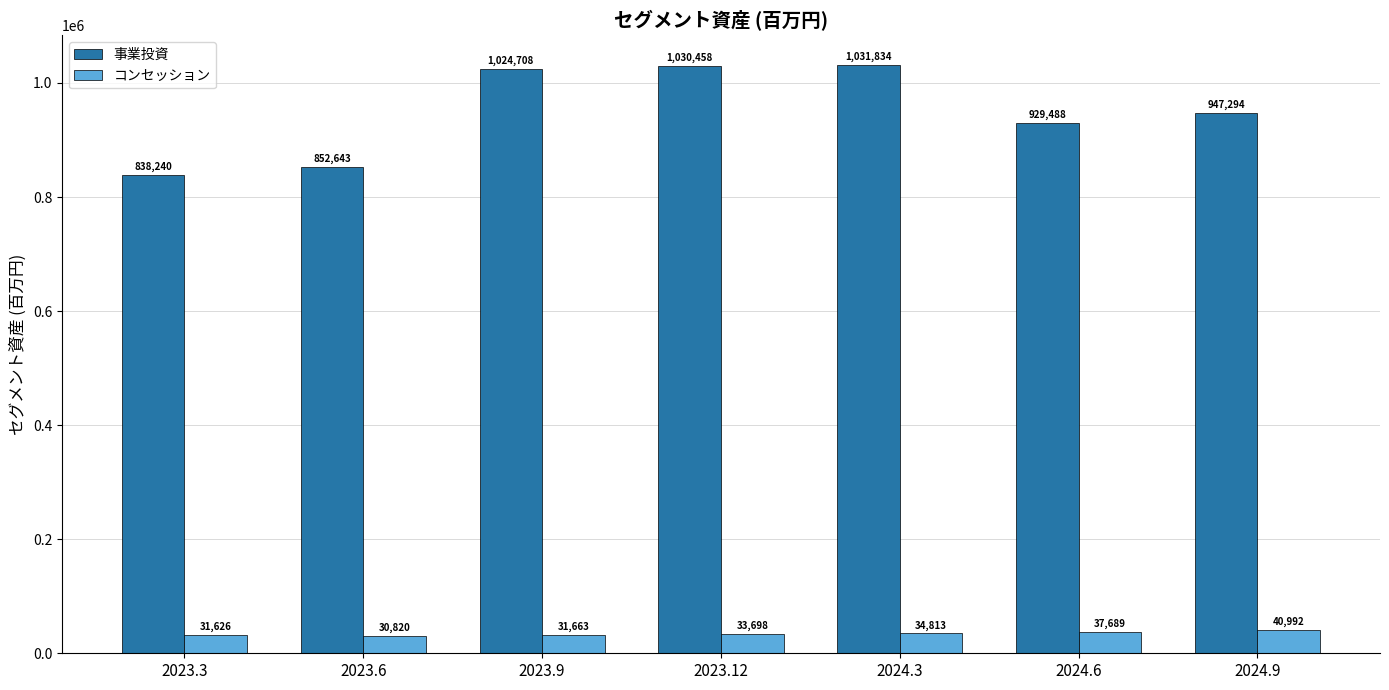

The value of コンセッション at 2023.6 is 30820. True or false?

True